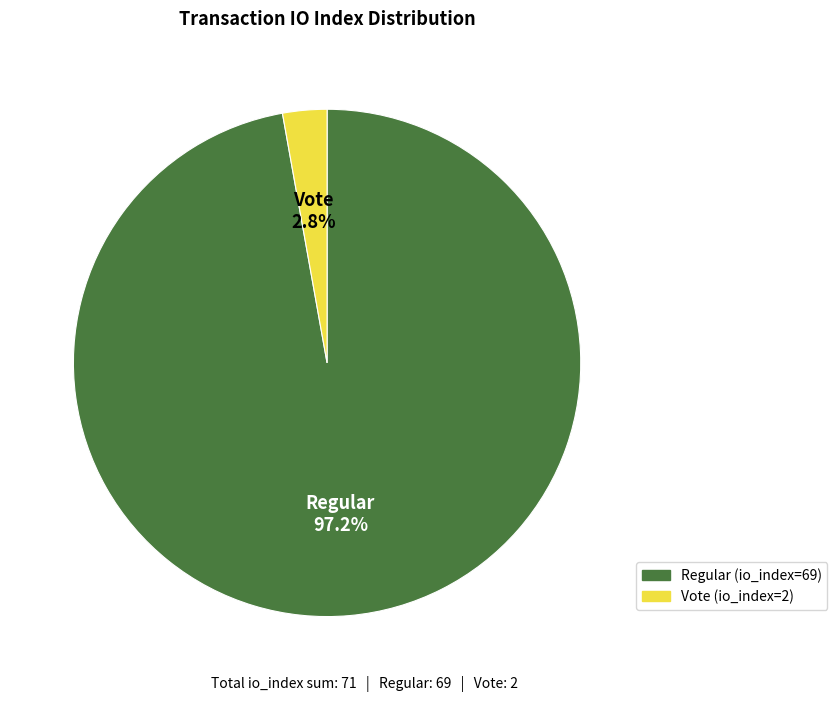

How many segments does this pie chart have?

2